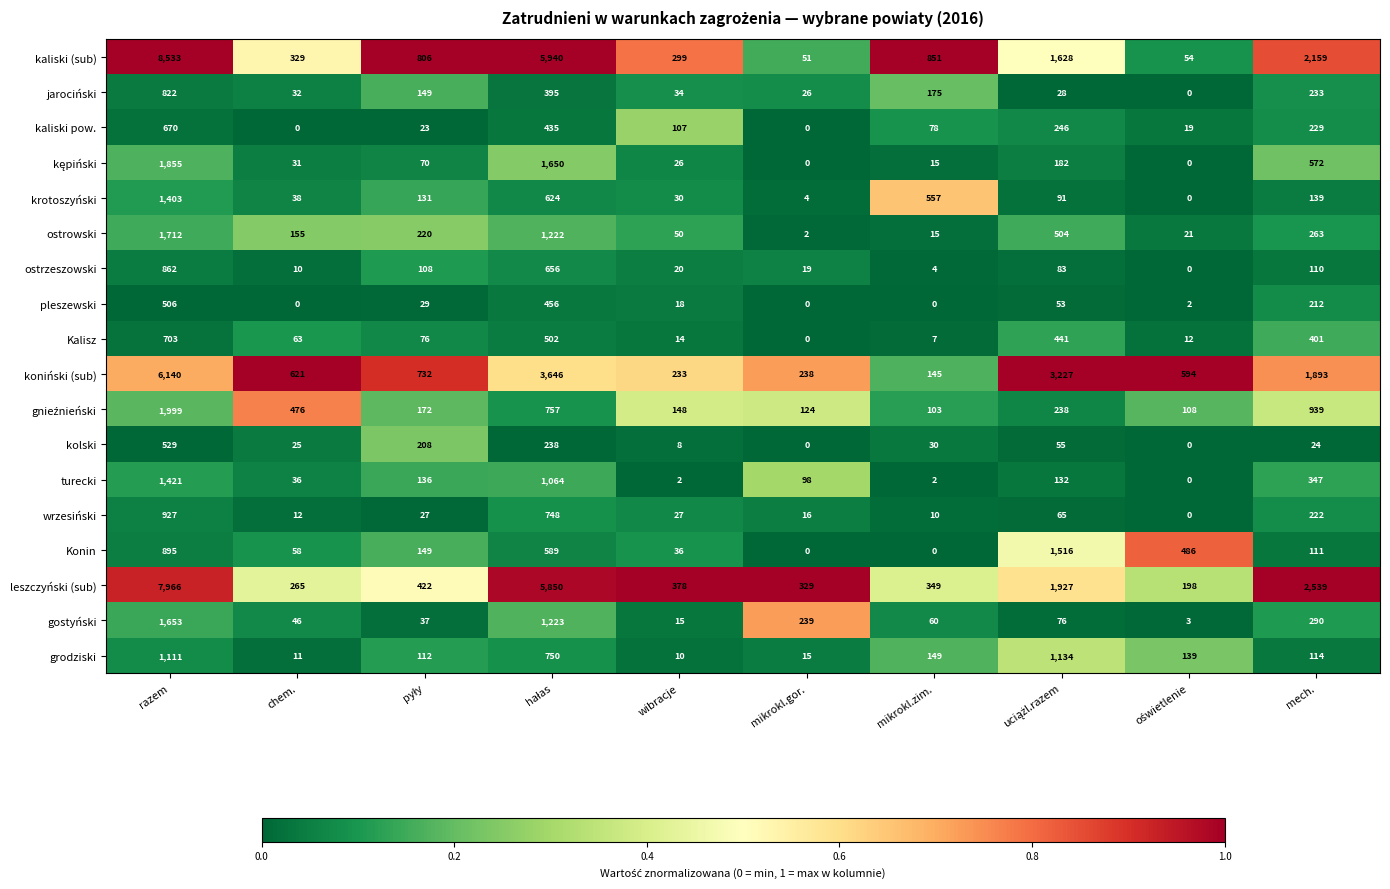

Where does the ostrowski series first go above 220?

razem